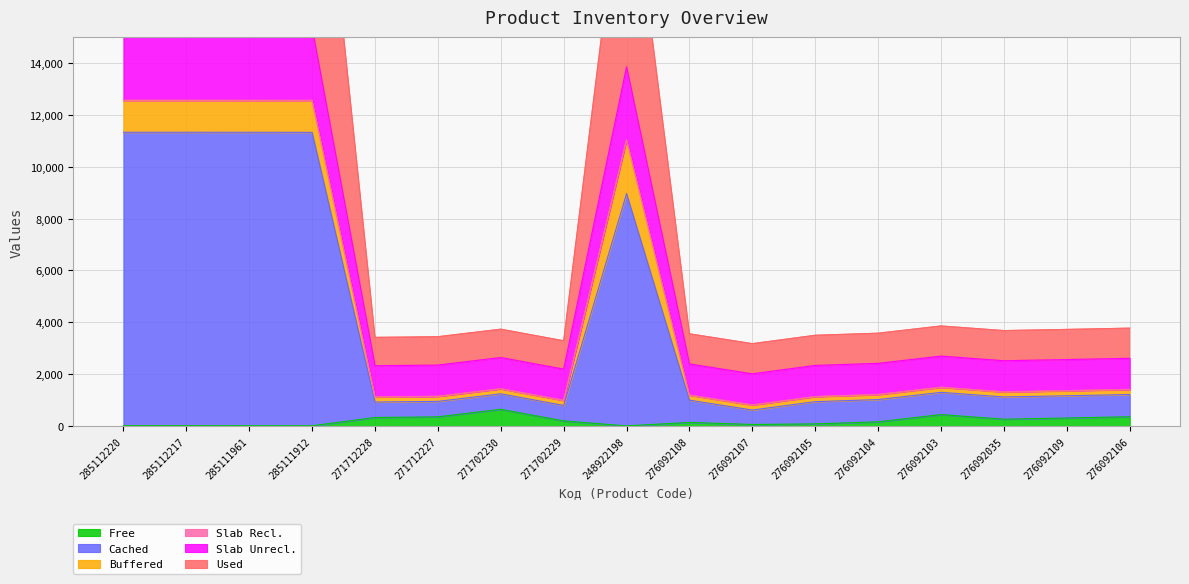

At which category does Cached reach its first local peak?

271702230